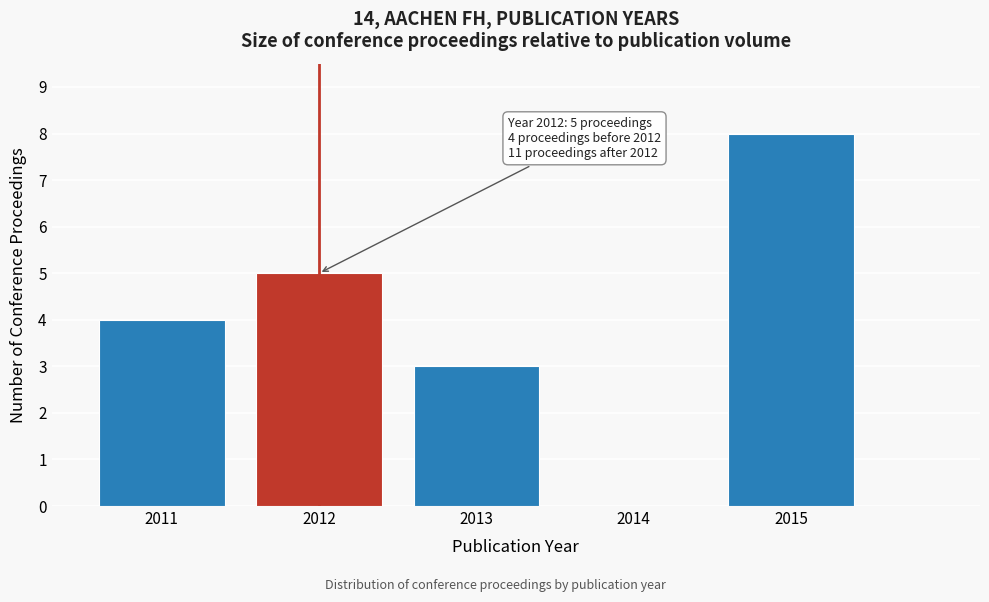

Reading left to right, what are all the values shown in this chart?

2011=4	2012=5	2013=3	2014=0	2015=8